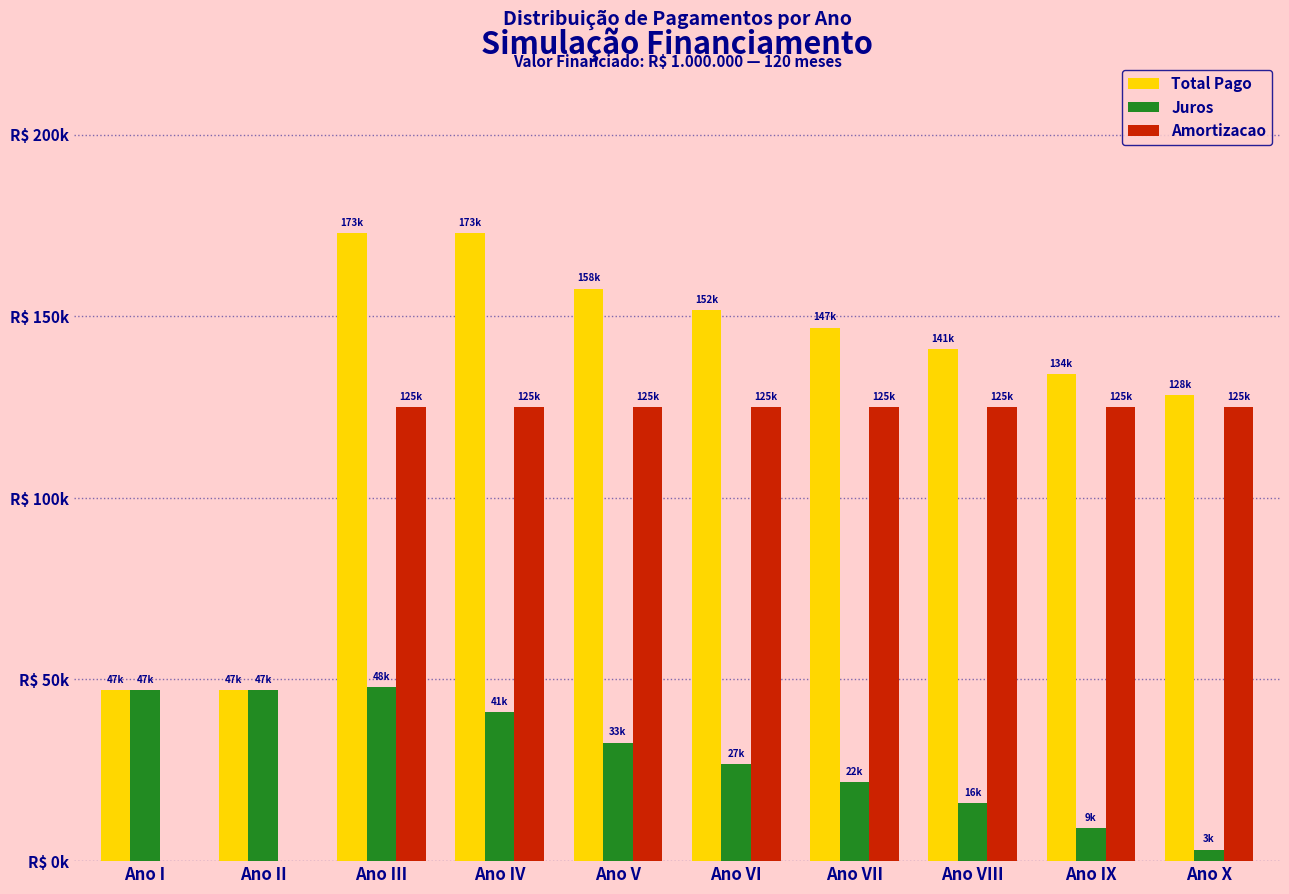

Which series has the largest total across all categories?

Total Pago